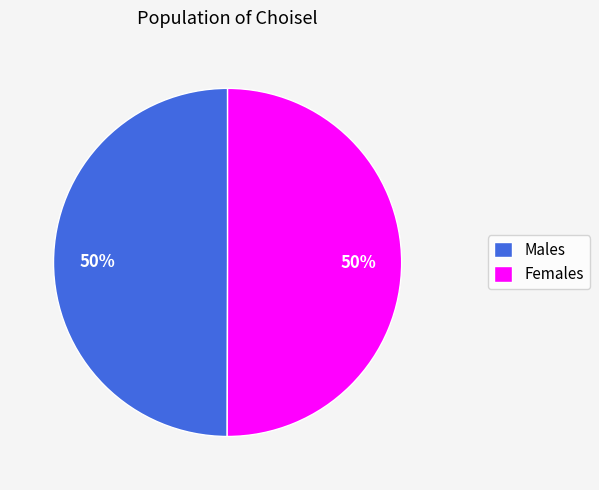

How many slices are in this pie chart?

2